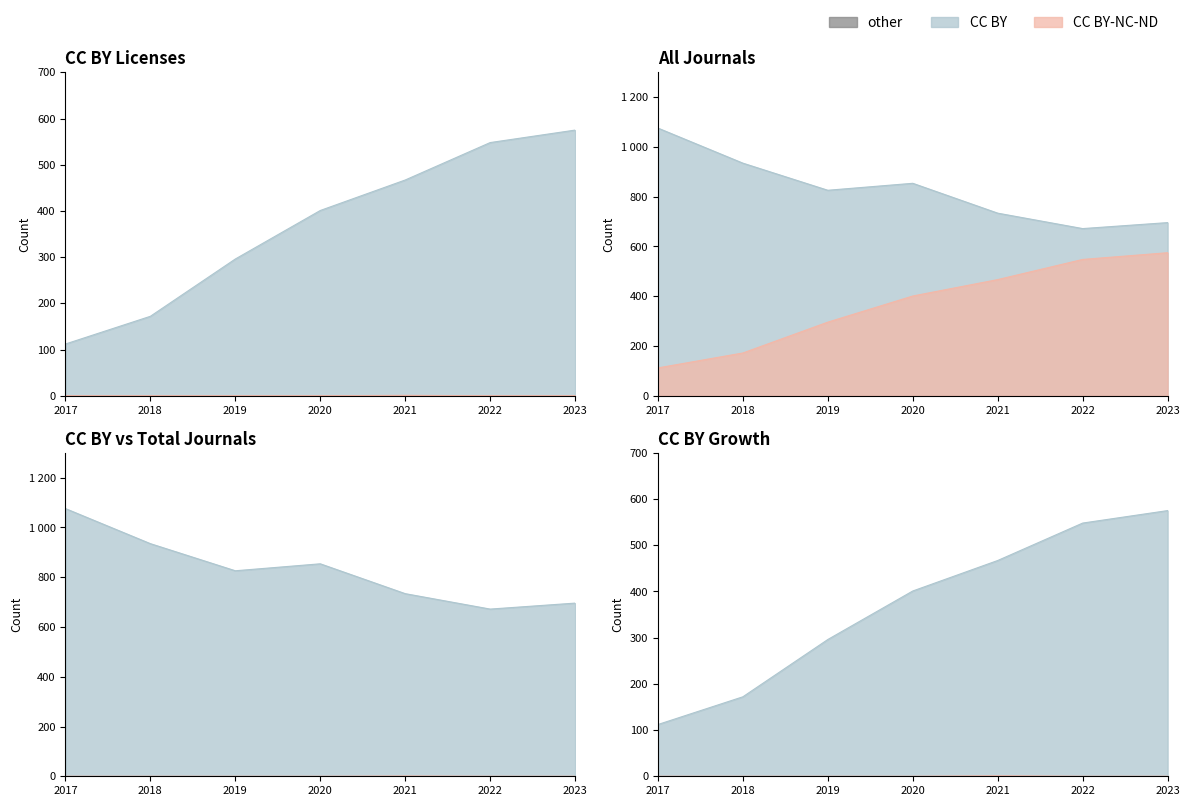

Rank the series by their average value, from highest to lowest.

jn_all, CC BY, CC BY-NC-ND